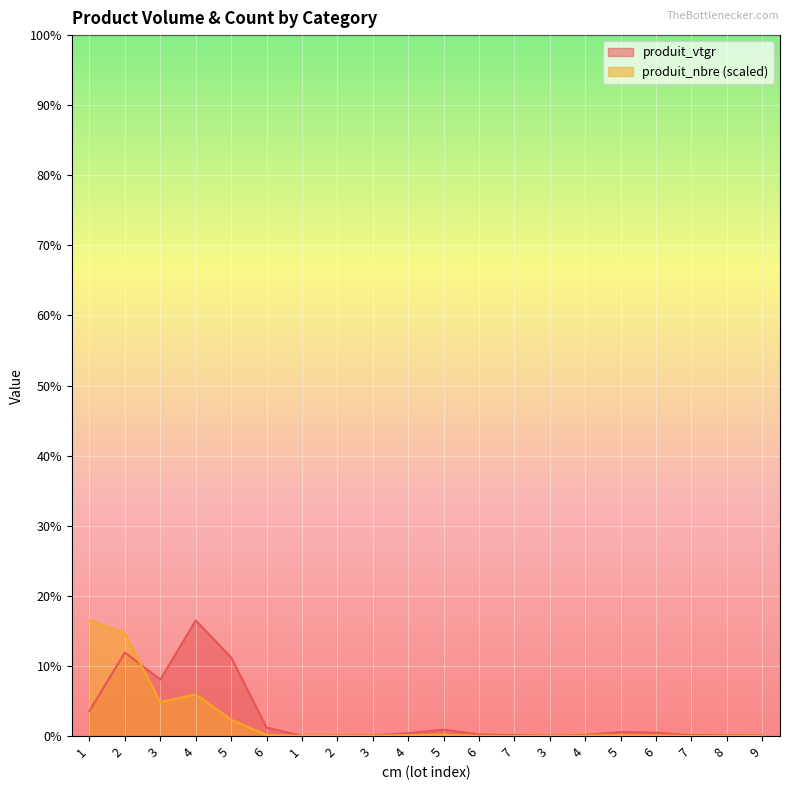

True or false: produit_vtgr has a value of 4.7 at 7.

True